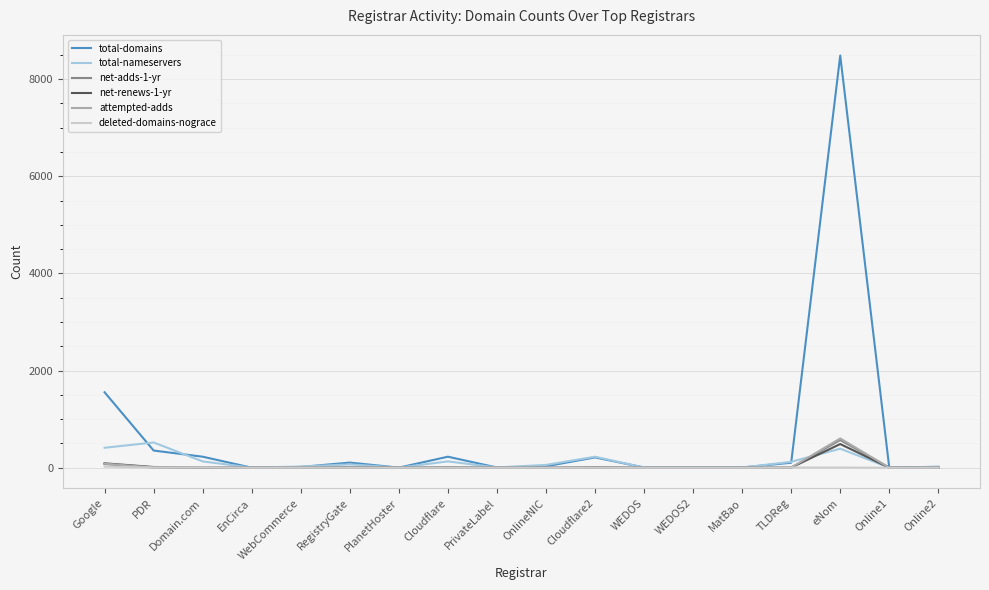

What is the difference between the maximum and minimum values in the attempted-adds series?

603